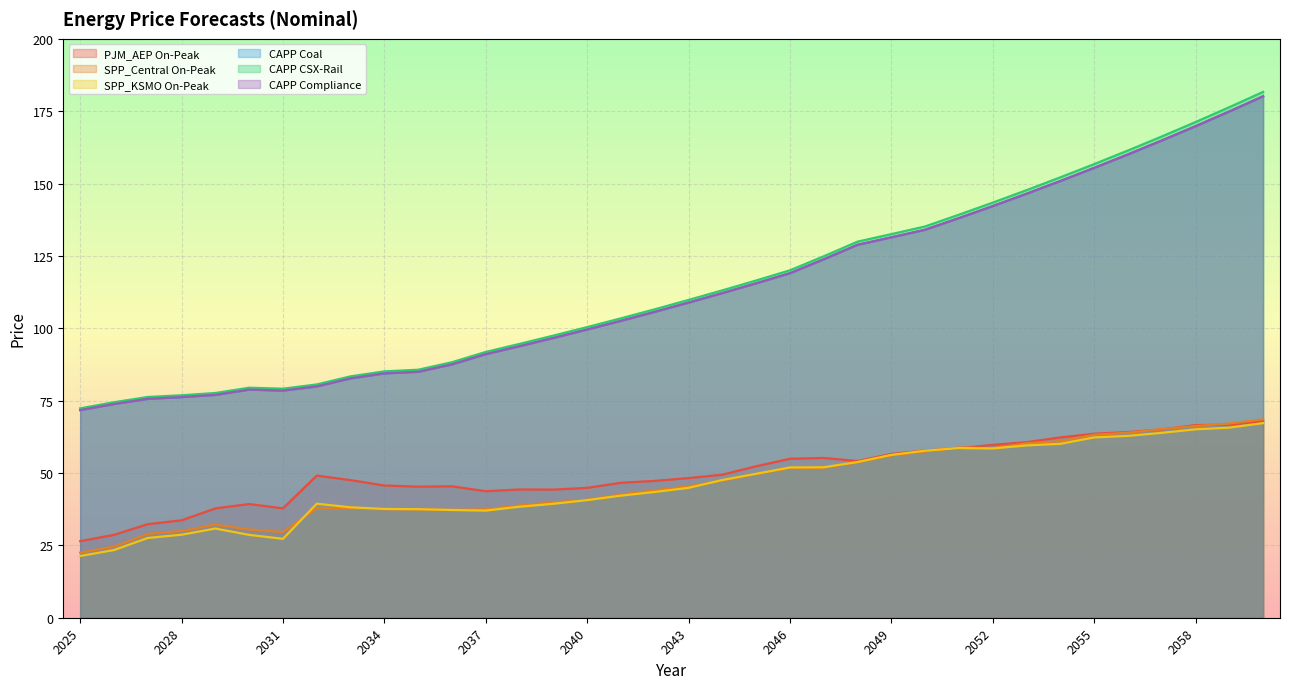

What is the difference between the highest and lowest values at 2057?

102.4